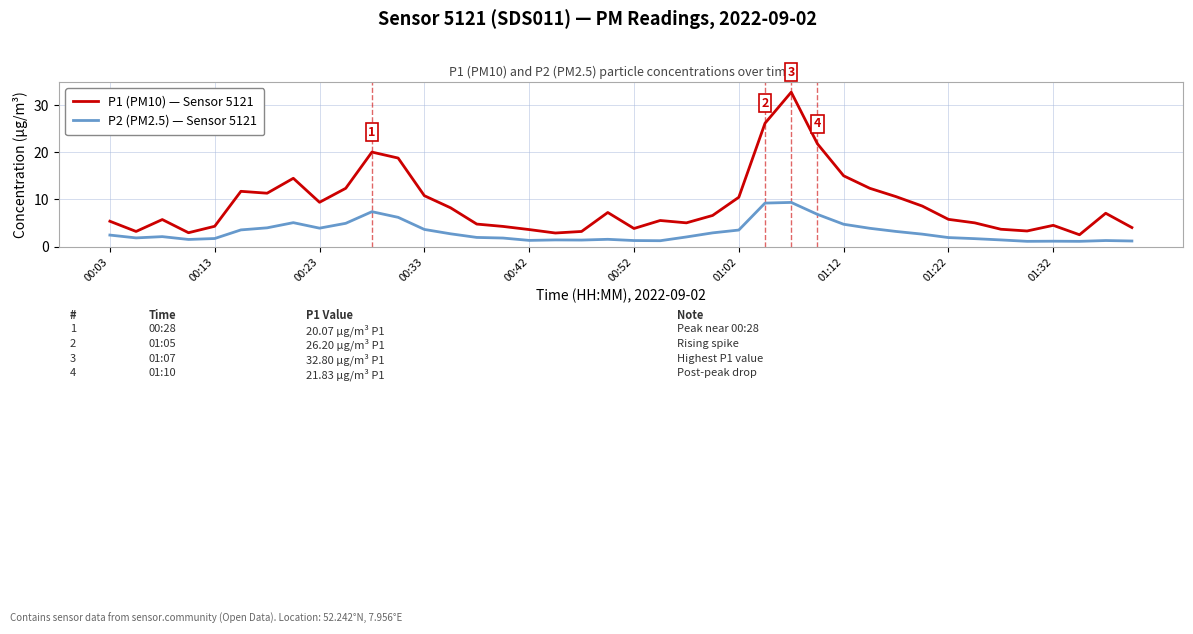

Which series has the widest spread of values?

P1 (PM10) — Sensor 5121